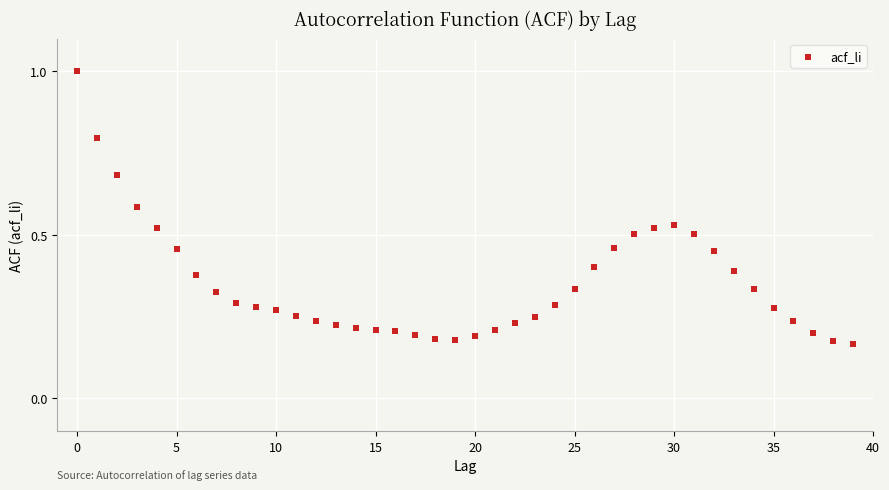

What is the range of Y values (max minus min)?

0.8